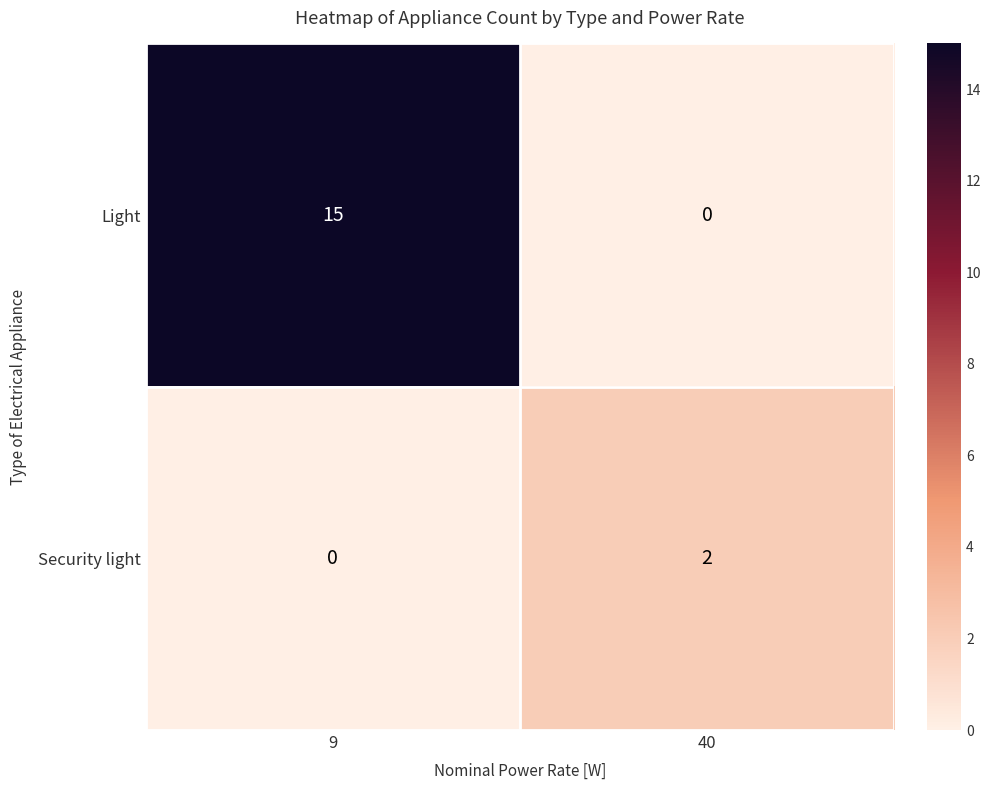

Where is Security light nearest to the value 1?

9